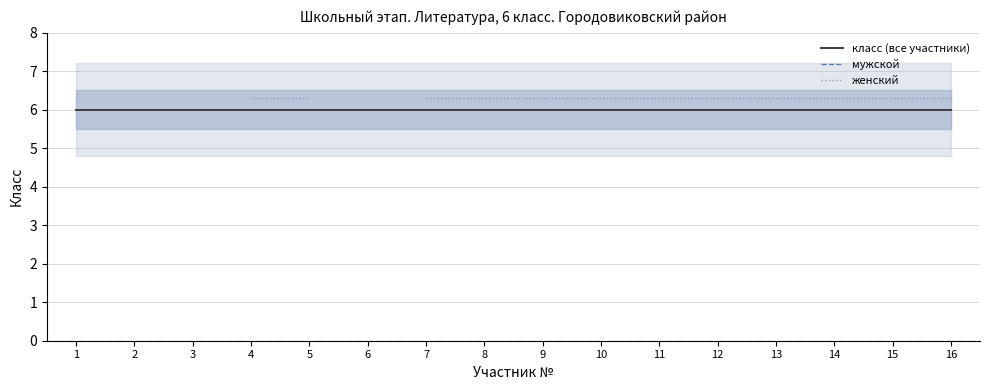

Does the chart have visible grid lines?

Yes